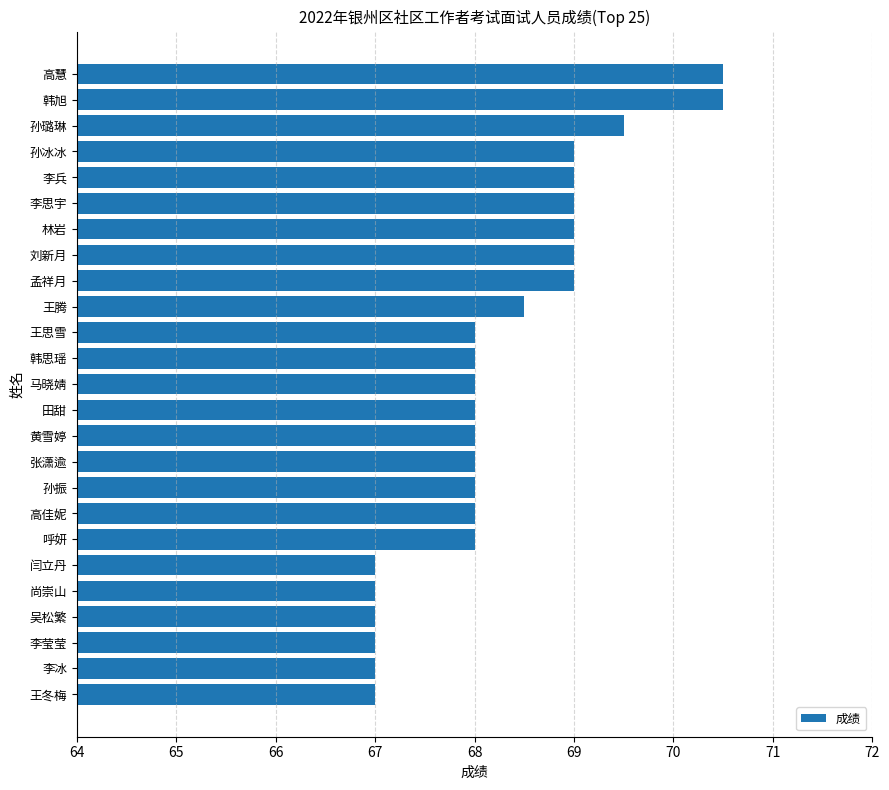

Read the value at 孟祥月.

69.0